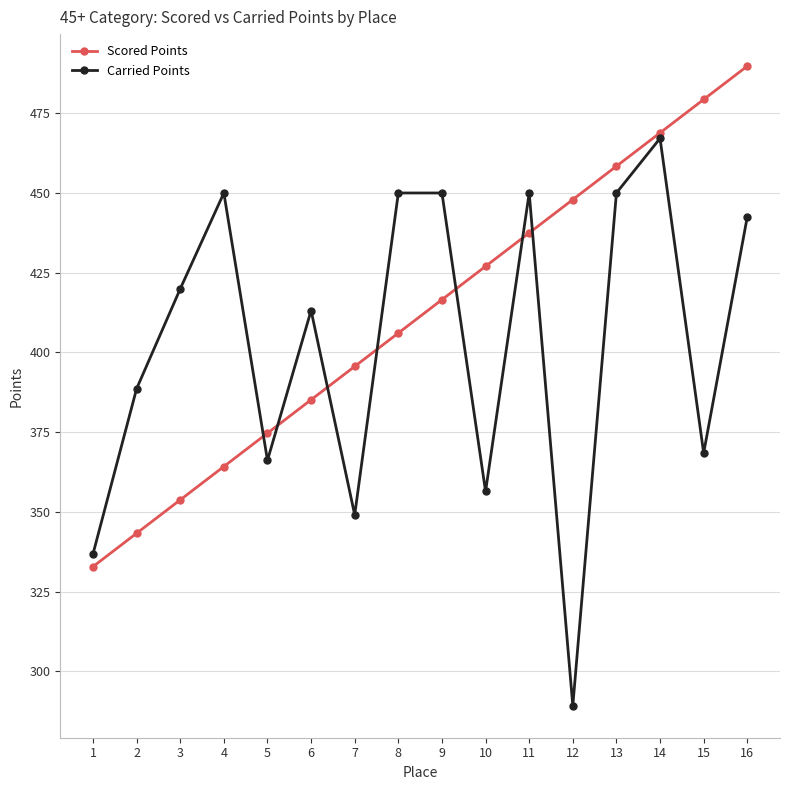

What is the maximum value for Carried Points?

467.1